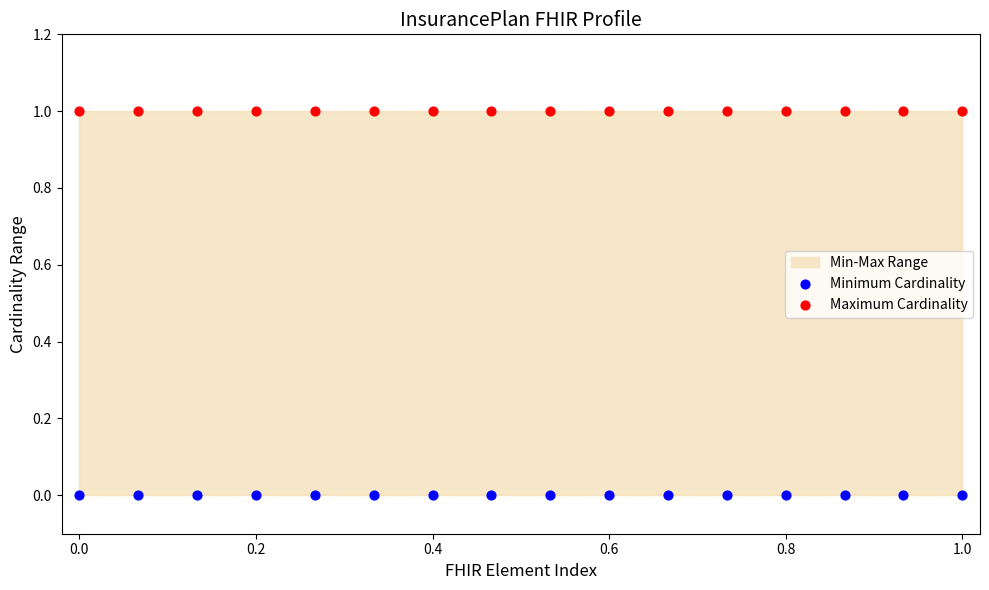

Which series reaches the maximum Y coordinate?

Maximum Cardinality